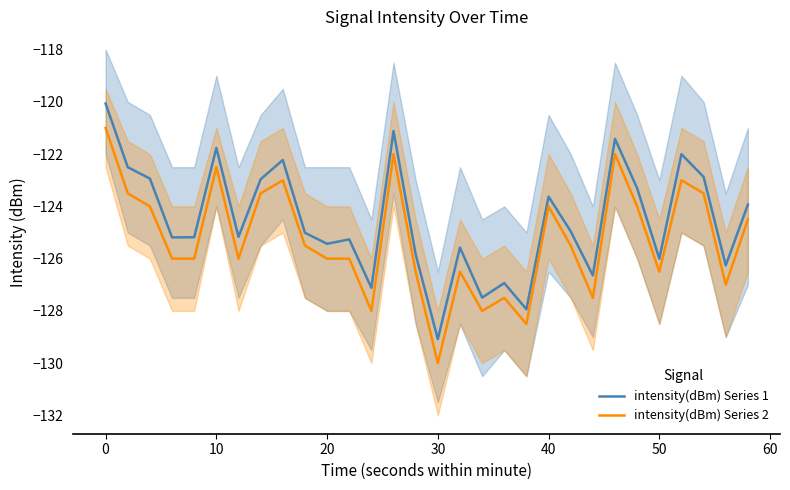

Which series has the largest total across all categories?

intensity(dBm) Series 1